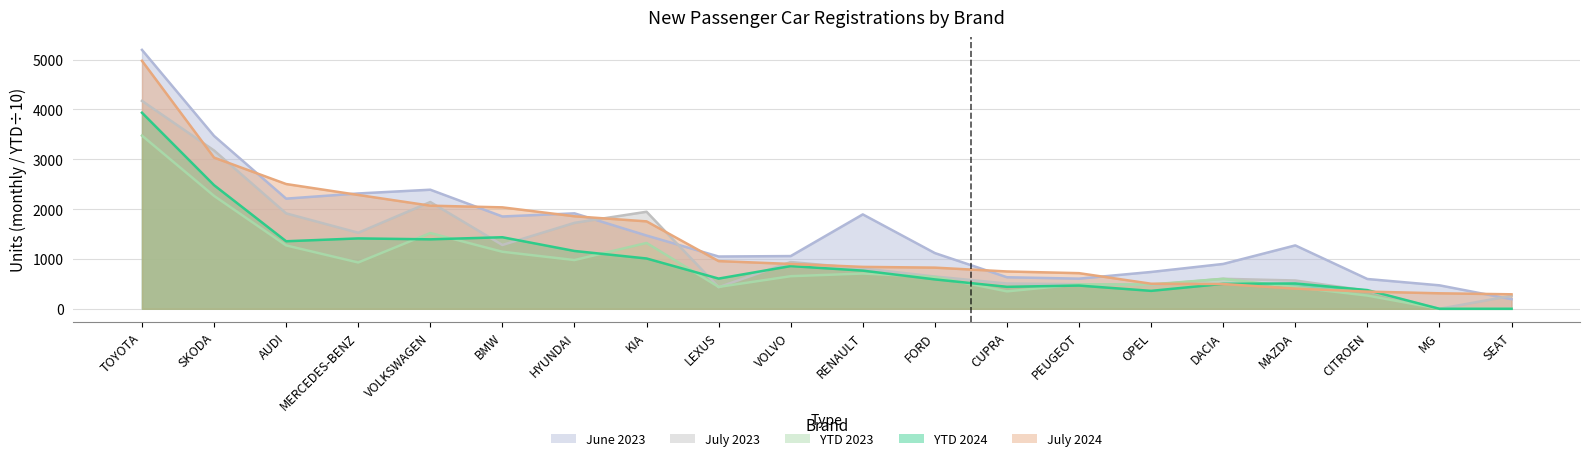

What is the difference between the maximum and minimum values in the YTD 2023 series?

3474.6